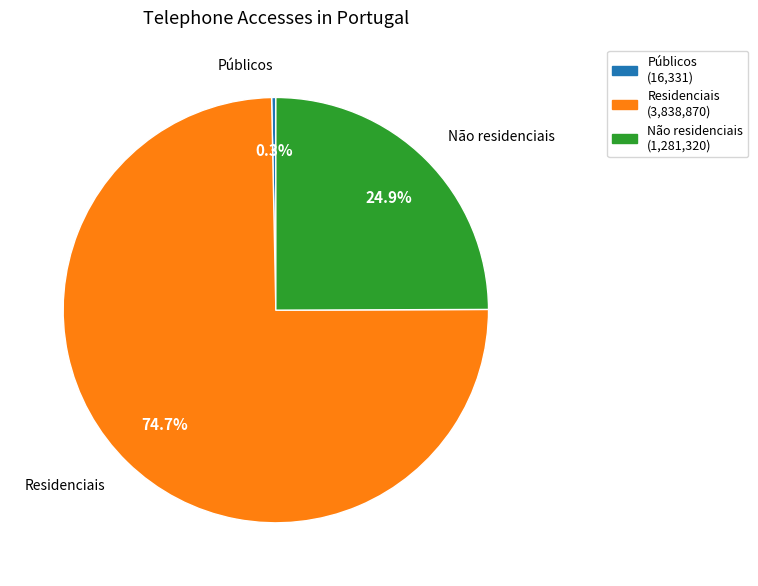

How many slices are in this pie chart?

3